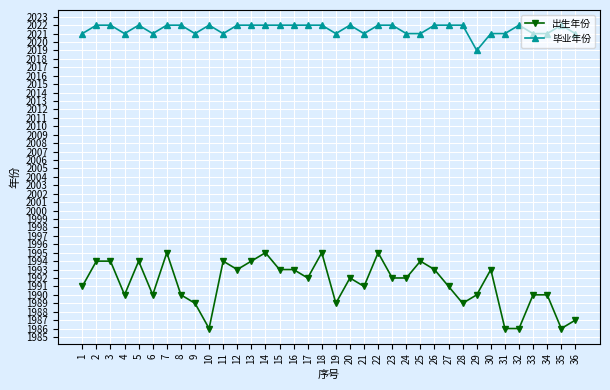

Does the chart have visible grid lines?

Yes